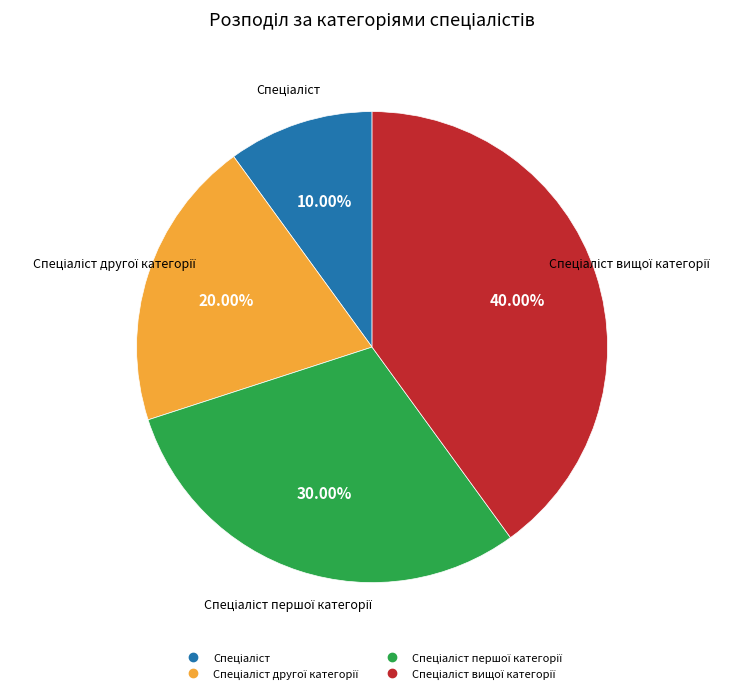

Is there a majority slice in this chart?

No